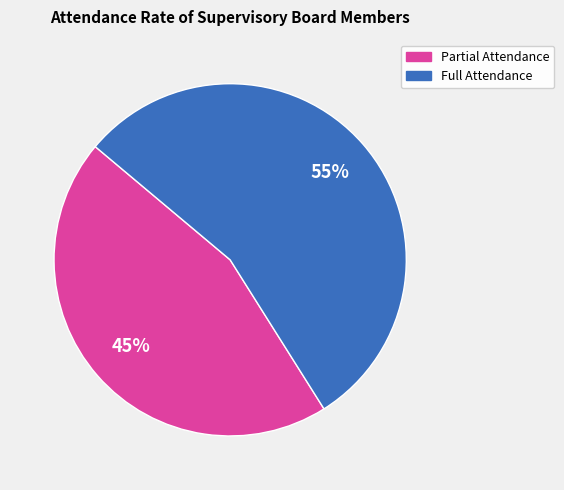

To the nearest percent, what is the average slice percentage?

50%